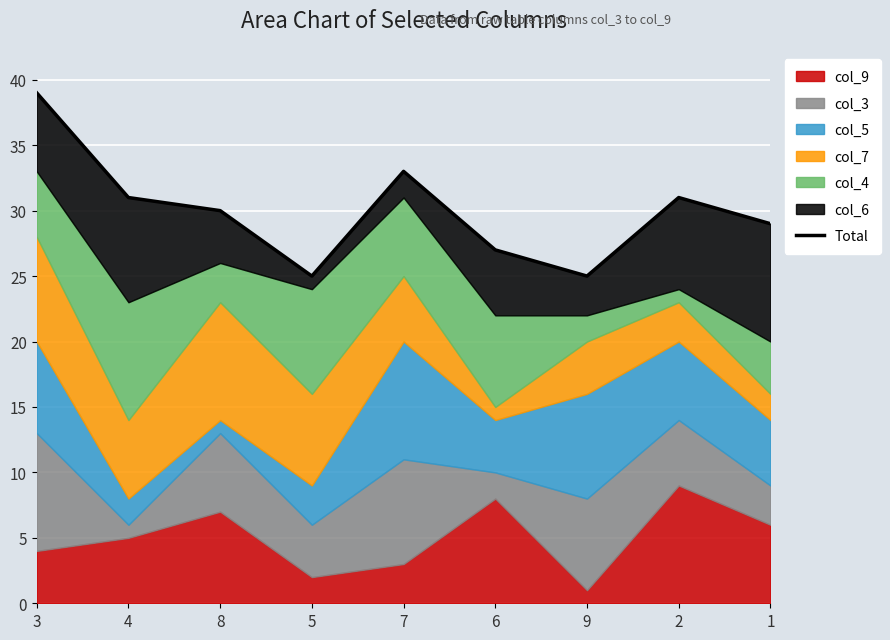

What is the label of the 1st point from the left?

3